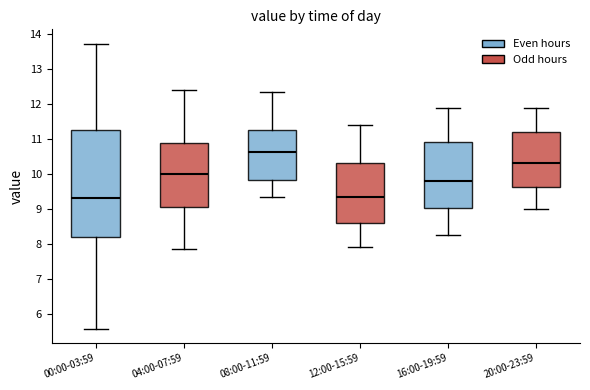

Reading left to right, transcribe this box plot: for each box, give where its median line is, the range the box spans, and where its two whiskers end, as read against the y-axis. The values are not printed on the chart, so give them approximately, as read against the axis.

00:00-03:59: median 9.3, box 8.2 to 11.3, whiskers 5.6 to 13.7
04:00-07:59: median 10.0, box 9.1 to 10.9, whiskers 7.9 to 12.4
08:00-11:59: median 10.6, box 9.8 to 11.3, whiskers 9.4 to 12.4
12:00-15:59: median 9.4, box 8.6 to 10.3, whiskers 7.9 to 11.4
16:00-19:59: median 9.8, box 9.0 to 10.9, whiskers 8.3 to 11.9
20:00-23:59: median 10.3, box 9.6 to 11.2, whiskers 9.0 to 11.9